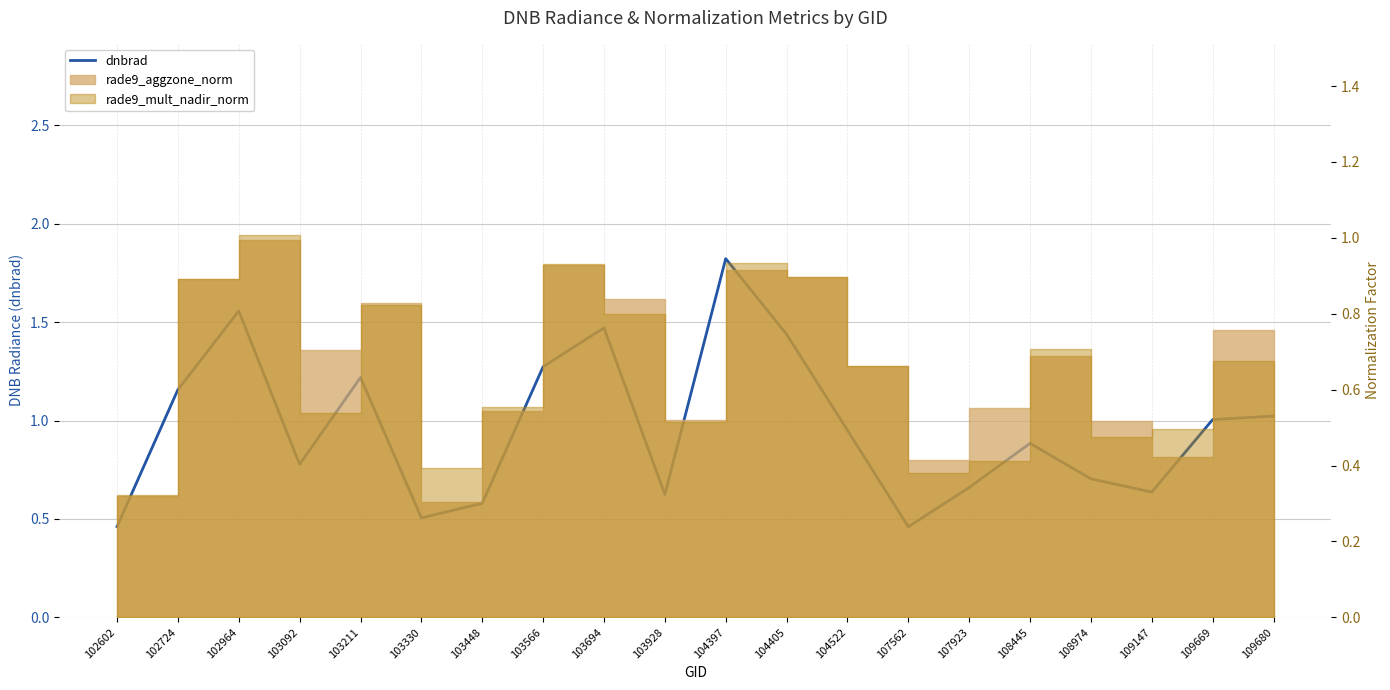

Does the chart have visible grid lines?

Yes